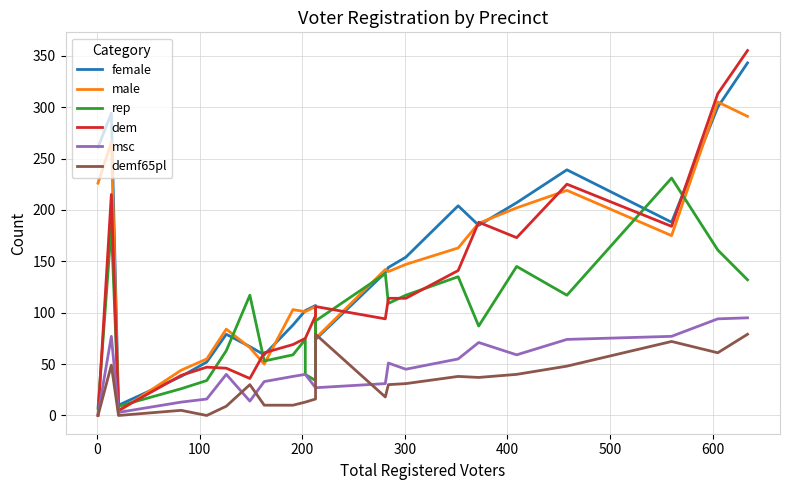

What is the greatest value displayed?

355